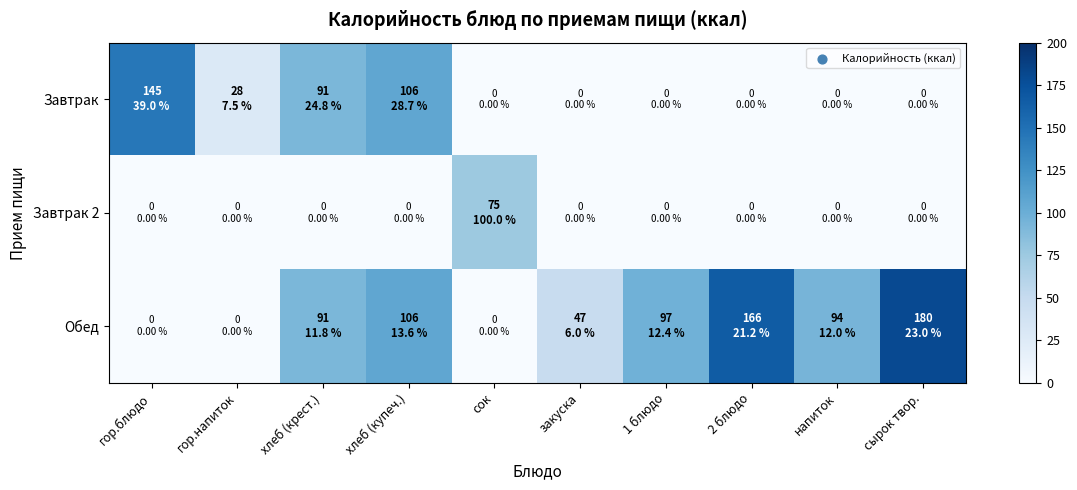

What is the greatest value displayed?

180.0